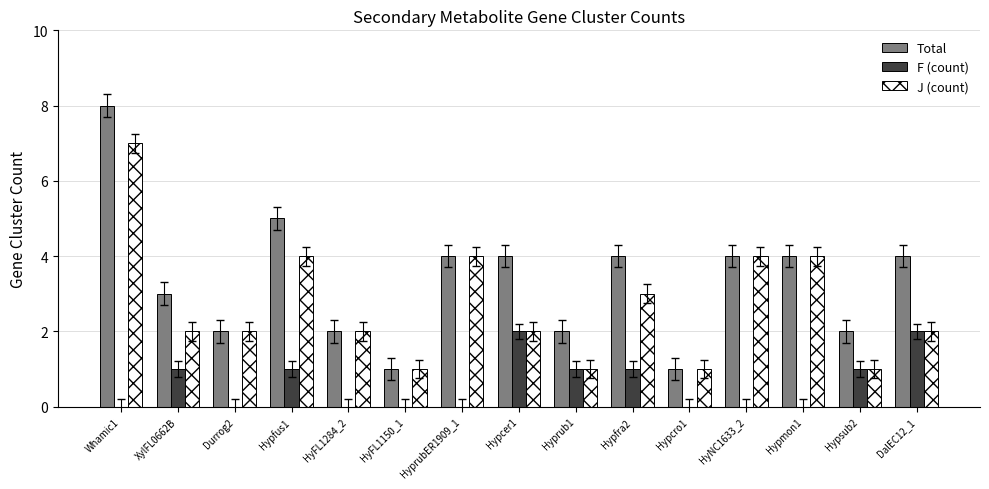

The value of J (count) at HyprubER1909_1 is 2. True or false?

False